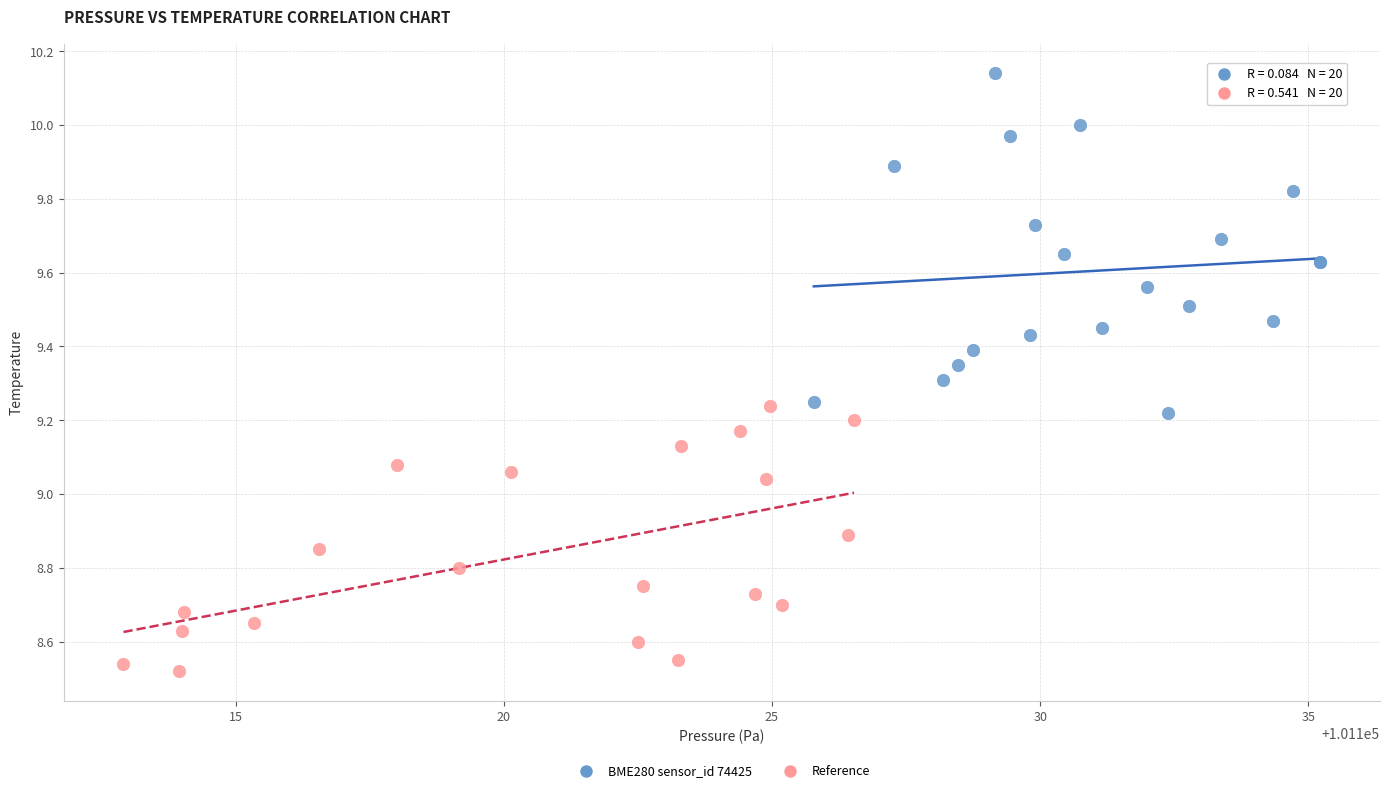

What are all the series names shown in the legend?

BME280 sensor_id 74425, Reference